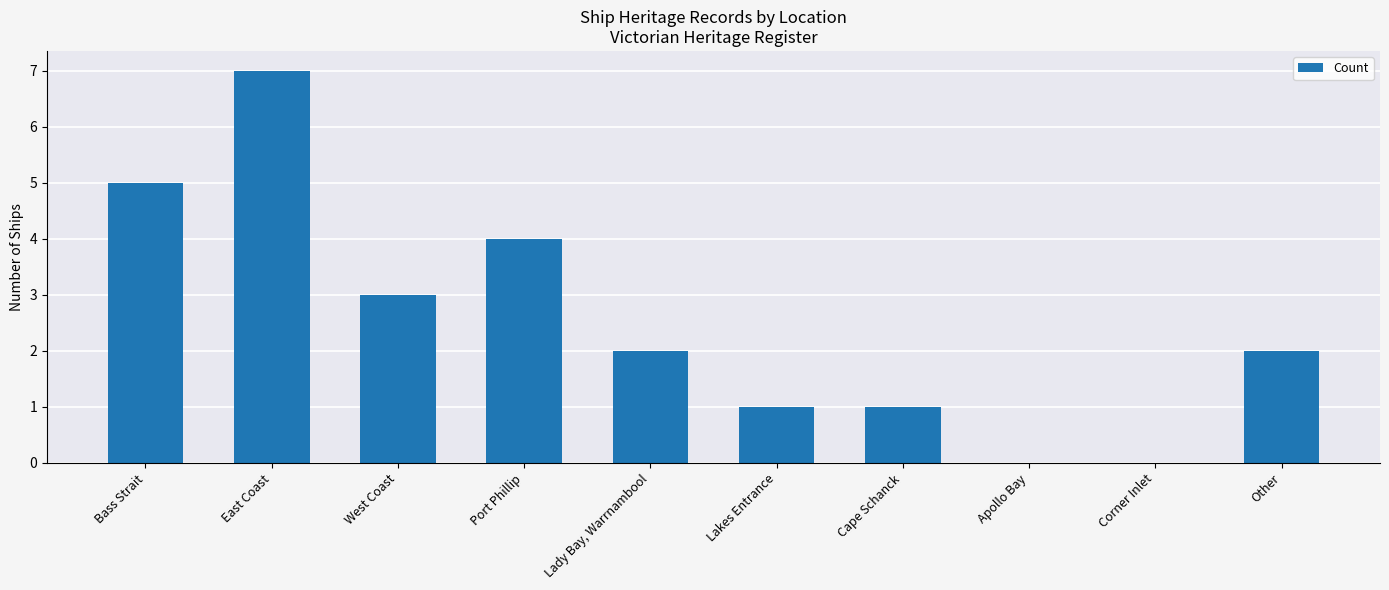

What is the sum of all values?

25